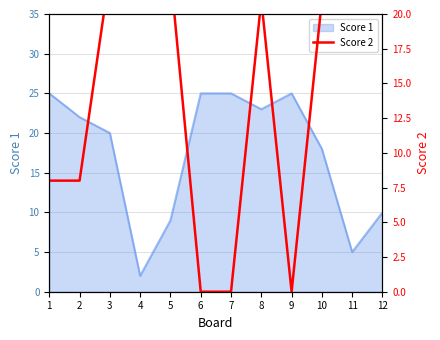

Is it true that Score 1 equals 18 at 10?

True